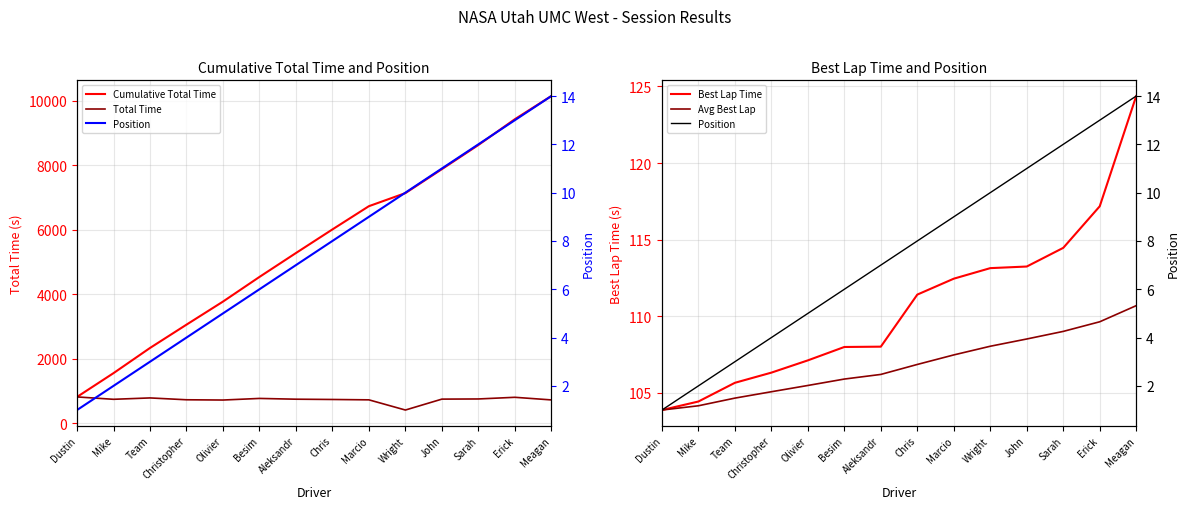

At which category does the chart reach its peak across all series?

Meagan